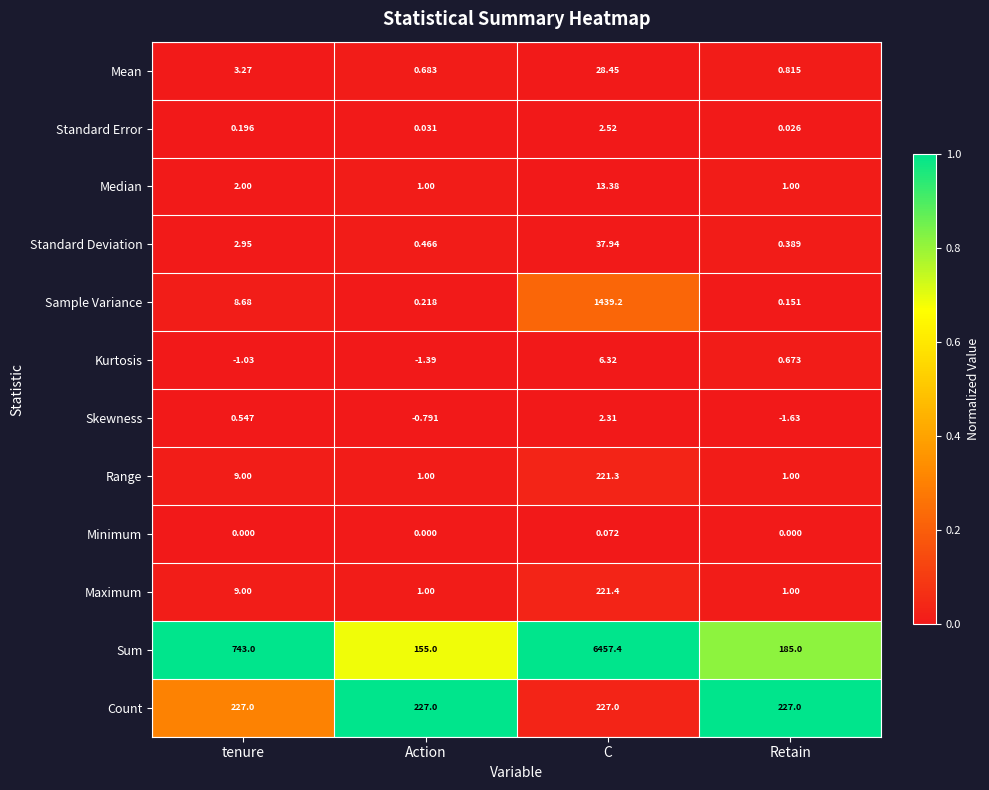

Which label corresponds to the smallest value in the chart?

Retain